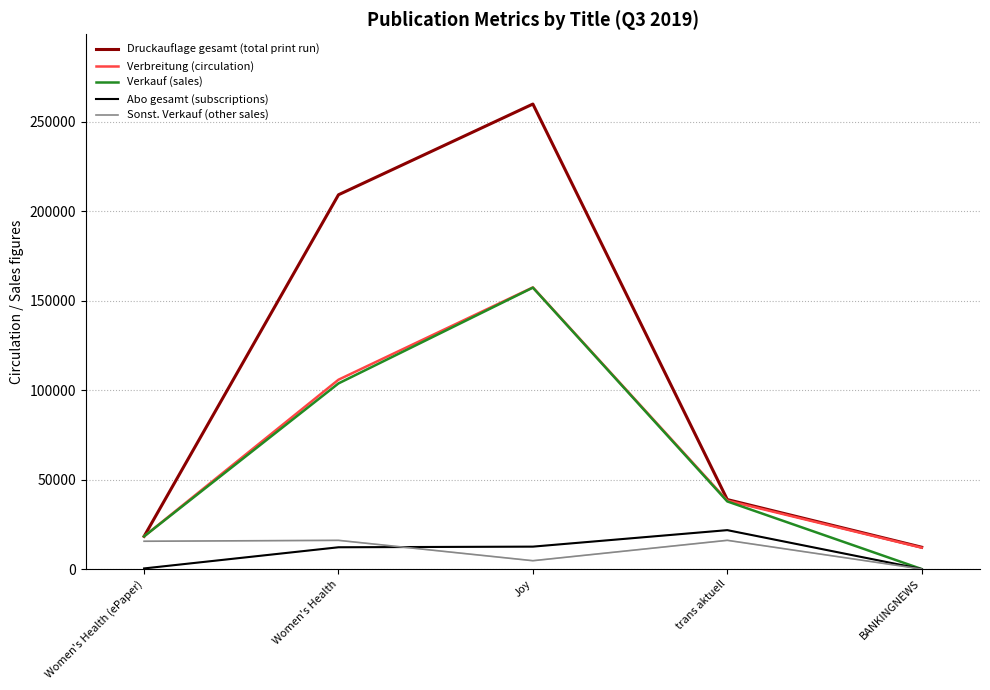

List the labels in order of Verbreitung (circulation) value, largest first.

Joy, Women's Health, trans aktuell, Women's Health (ePaper), BANKINGNEWS